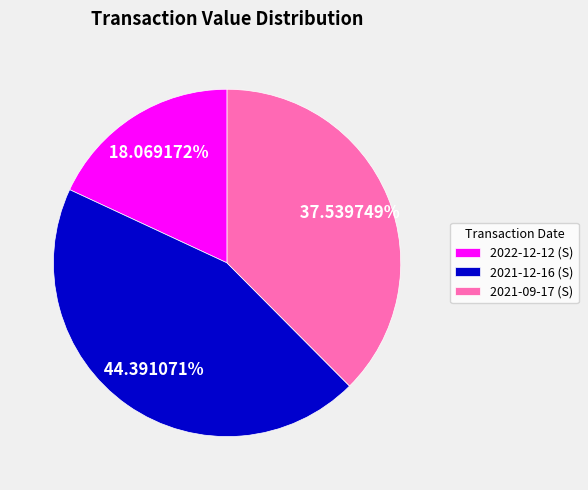

Is it true that 2021-09-17 (S) is 38% of the pie?

True